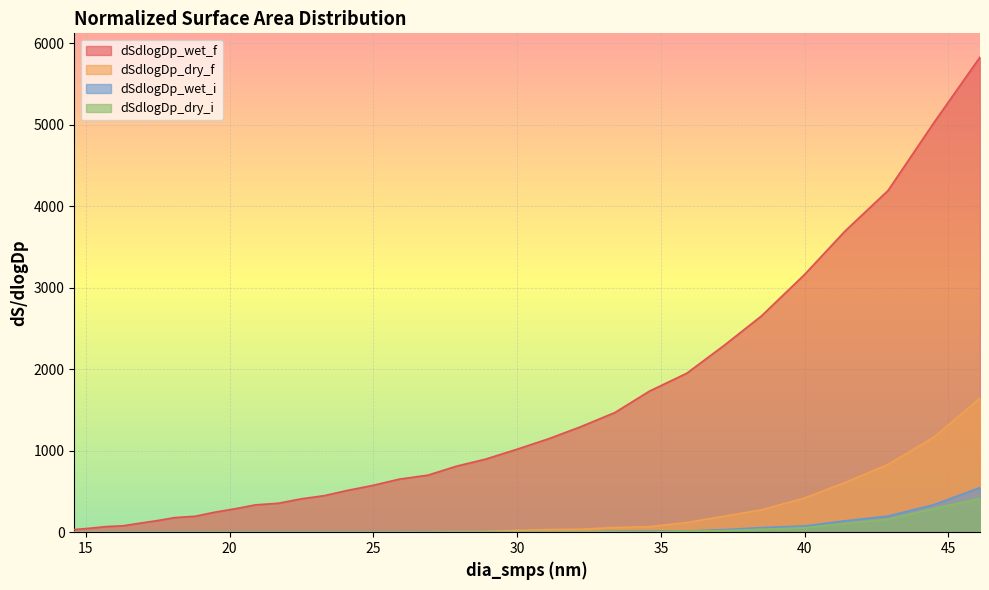

What are all the series names shown in the legend?

dSdlogDp_wet_f, dSdlogDp_dry_f, dSdlogDp_wet_i, dSdlogDp_dry_i